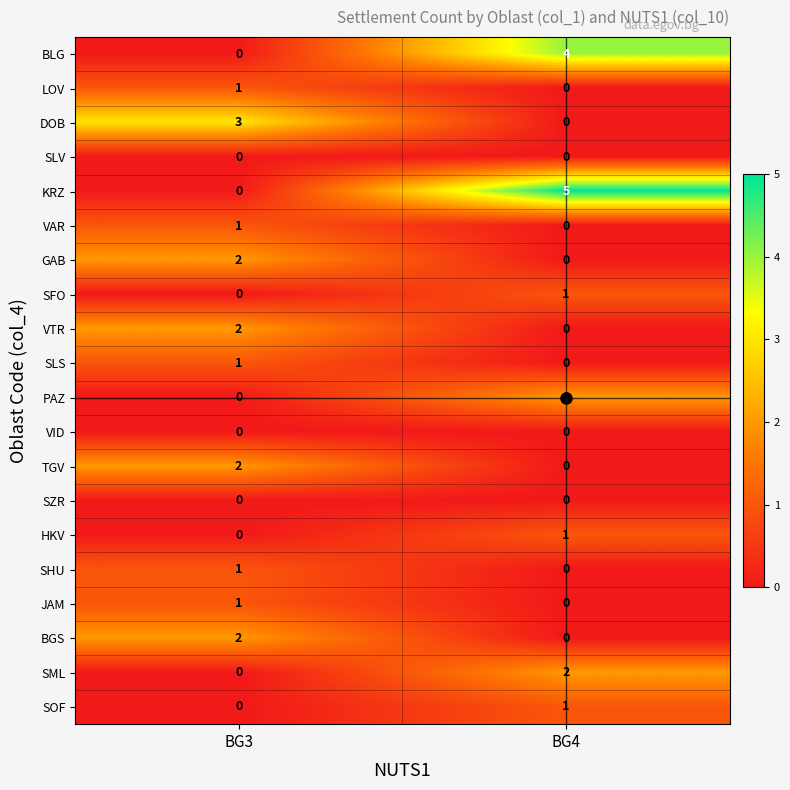

At which label is BLG closest to 2?

BG3